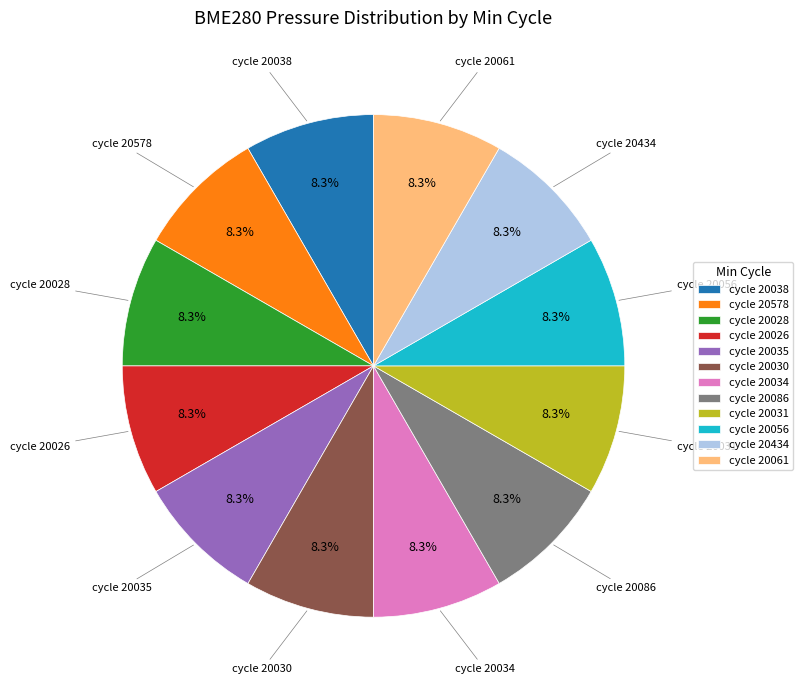

Do cycle 20038 and cycle 20030 together represent more than half of the pie?

No